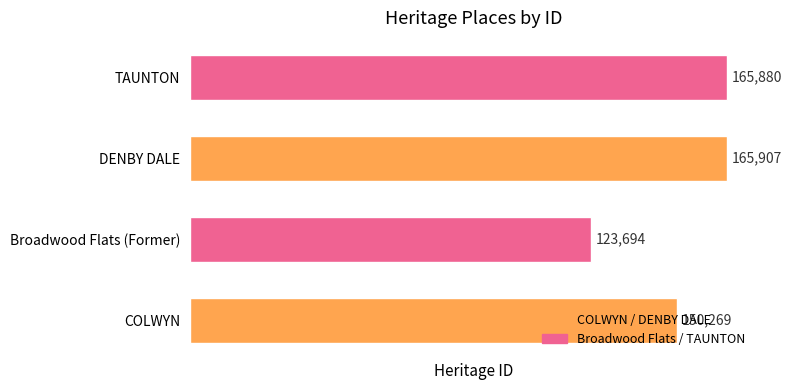

Rank the categories by value from lowest to highest.

Broadwood Flats (Former), COLWYN, TAUNTON, DENBY DALE